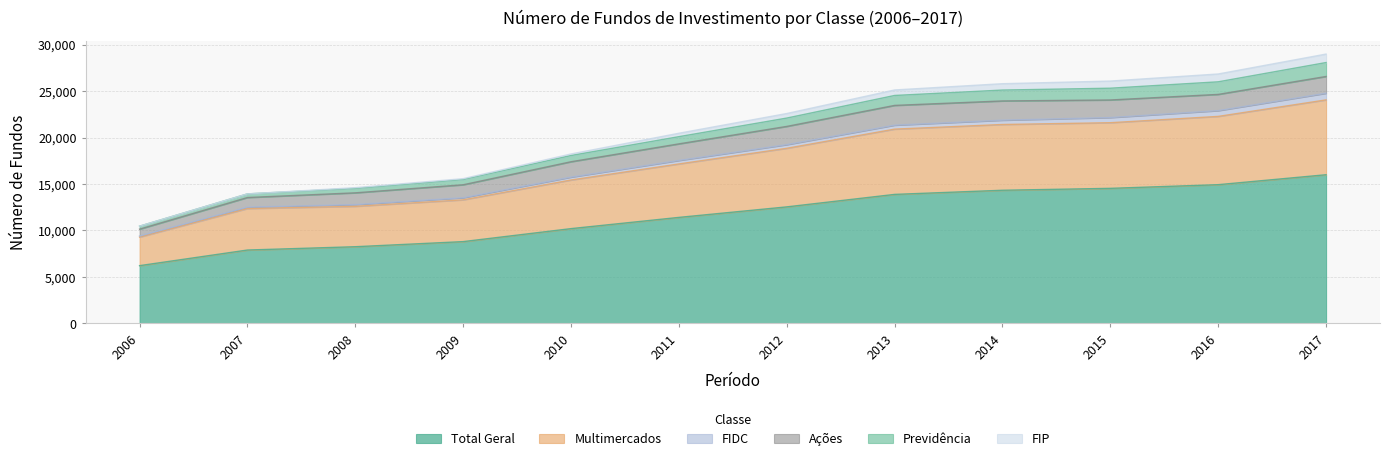

What are all the series names shown in the legend?

Total Geral, Multimercados, FIDC, Ações, Previdência, FIP